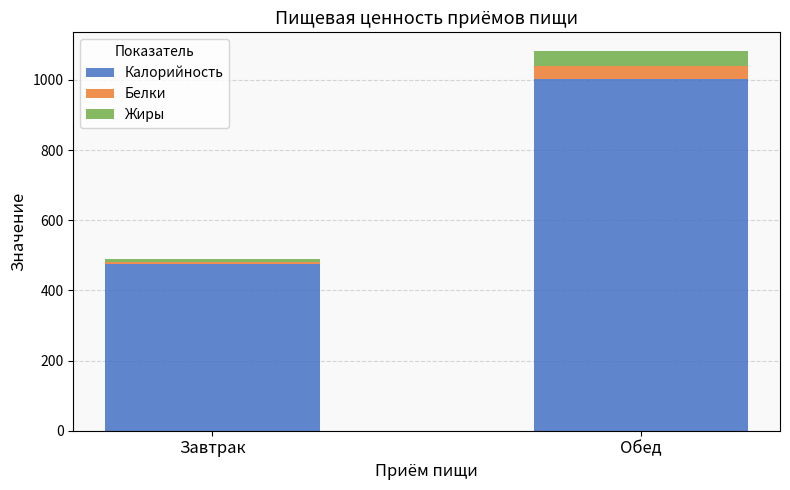

At which label does Калорийность reach its peak?

Обед